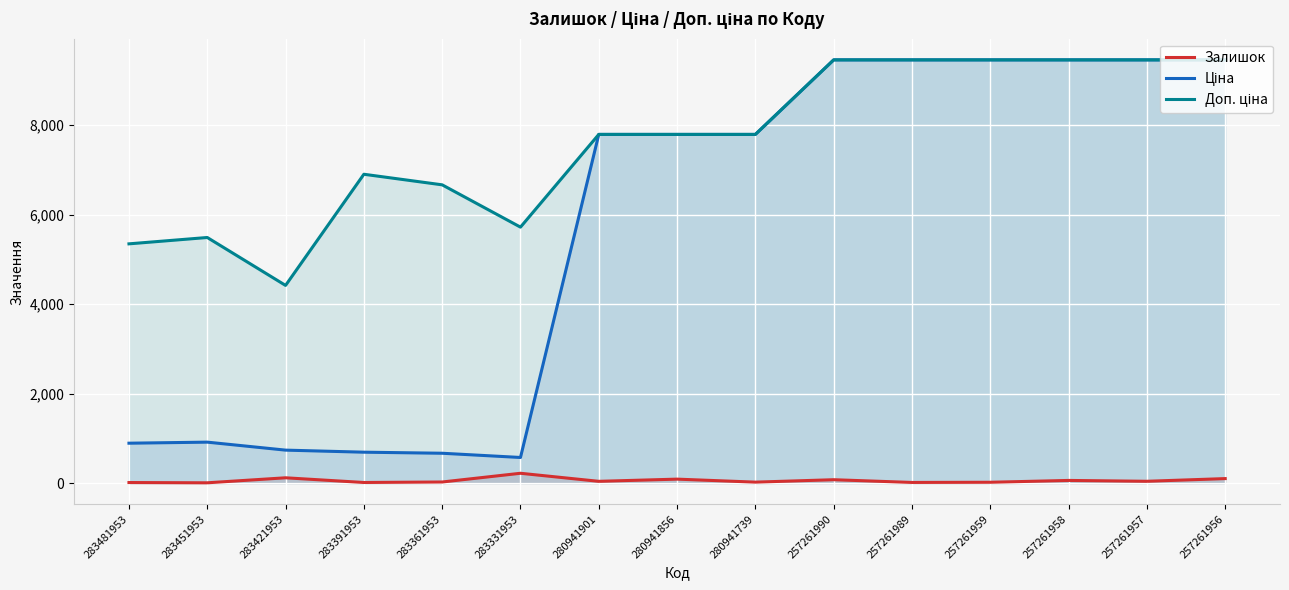

Does the chart display data point markers on the line(s)?

No